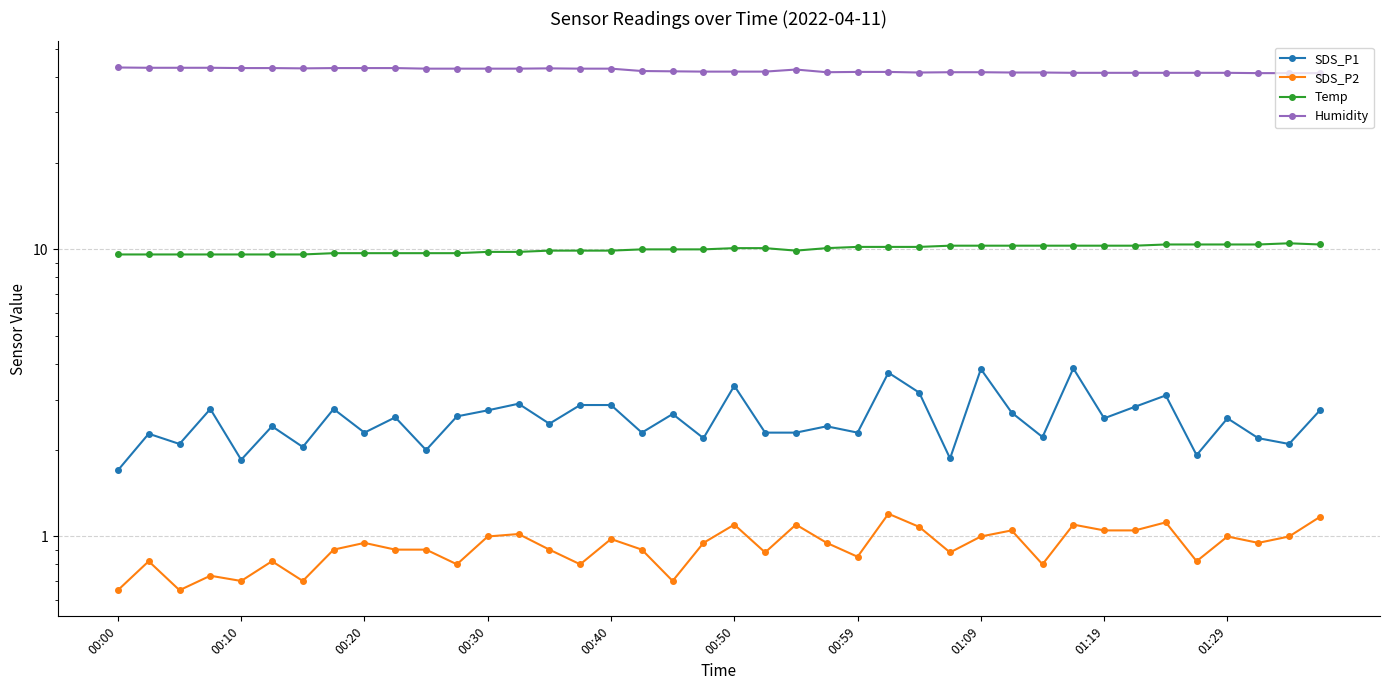

What is the smallest value displayed?

0.7